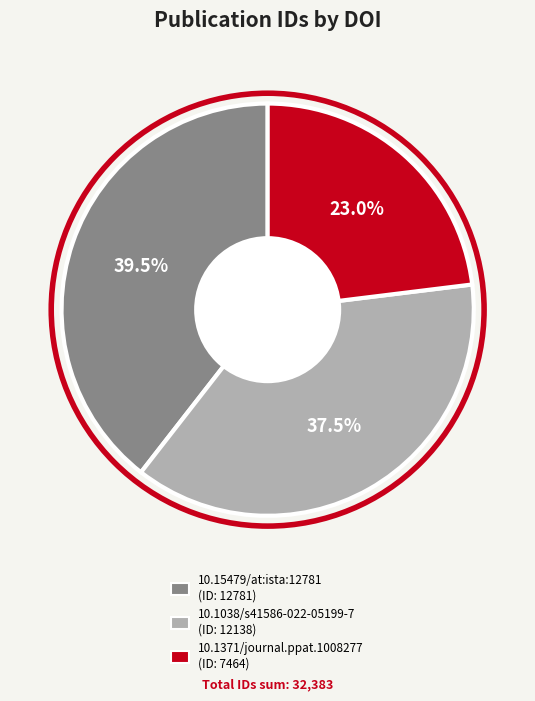

Which slice is the smallest?

10.1371/journal.ppat.1008277